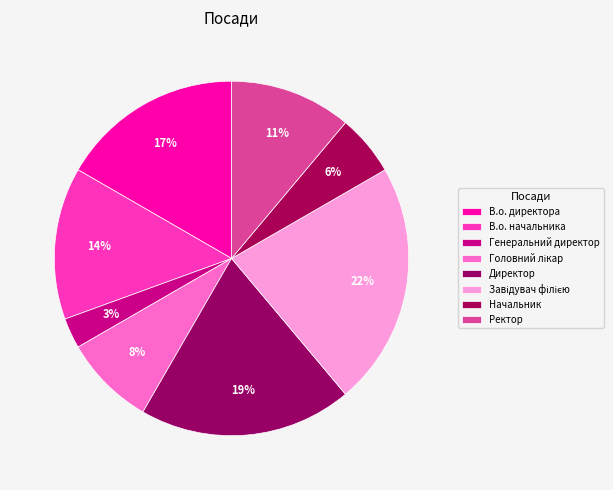

Count the number of slices in the pie.

8